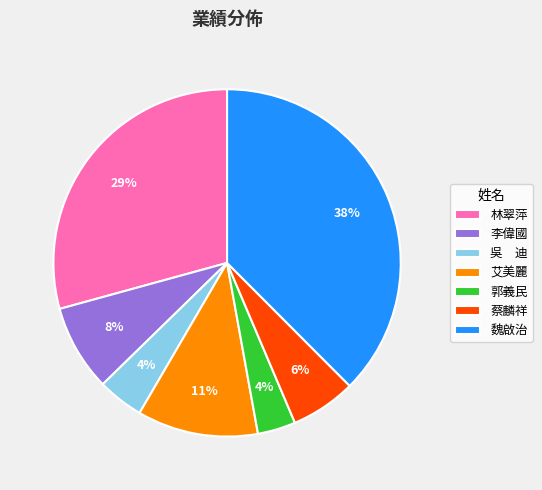

What is the ratio of the value at 蔡麟祥 to the value at 李偉國?

0.8